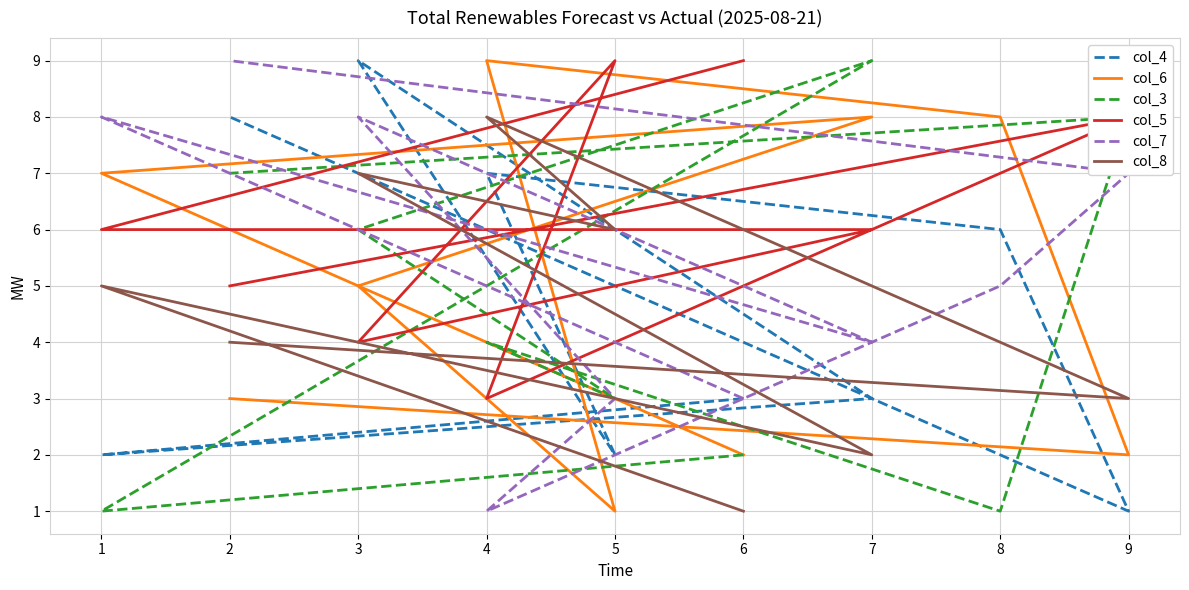

True or false: col_5 and col_7 cross at least once.

True